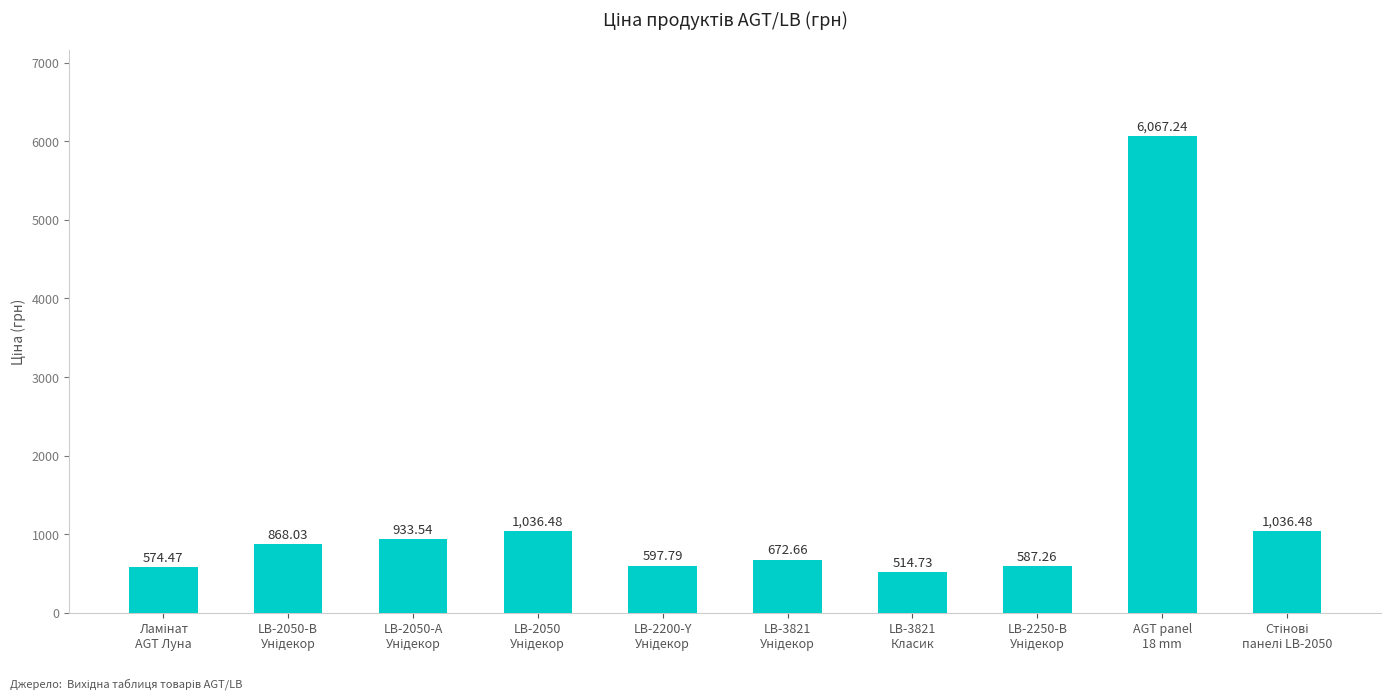

What is the smallest value displayed?

514.7